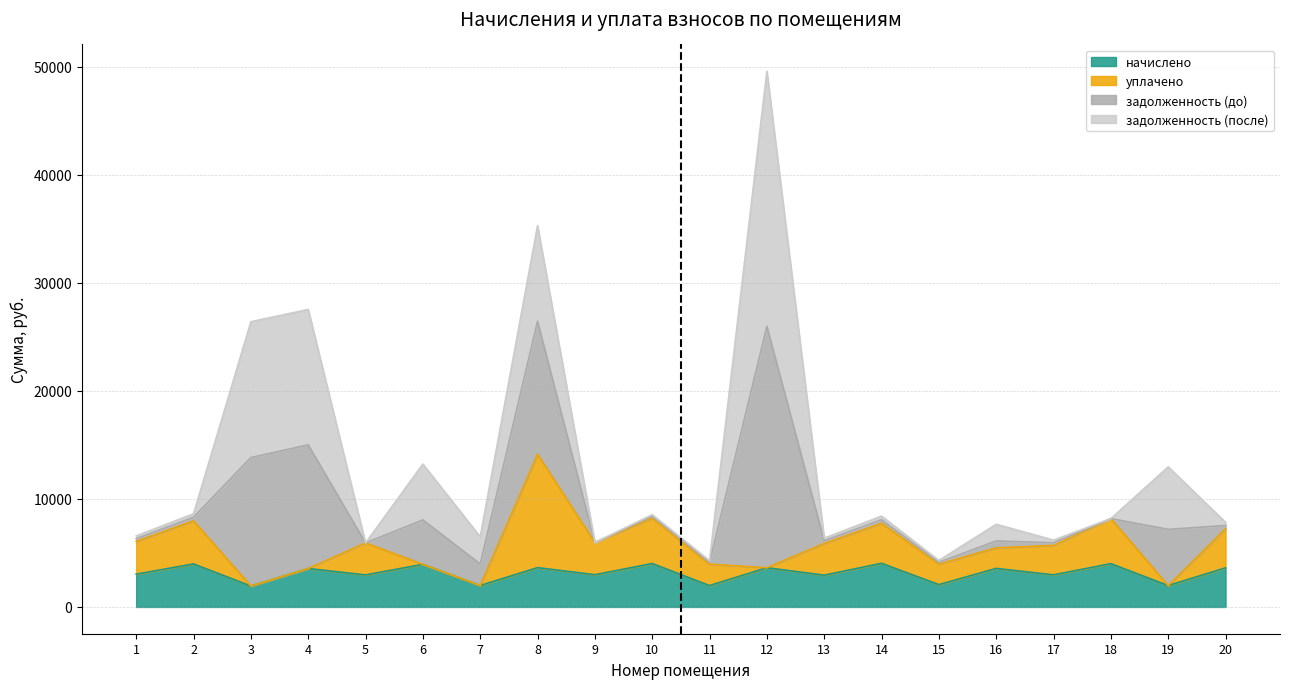

What is the highest value of the начислено series?

4038.6